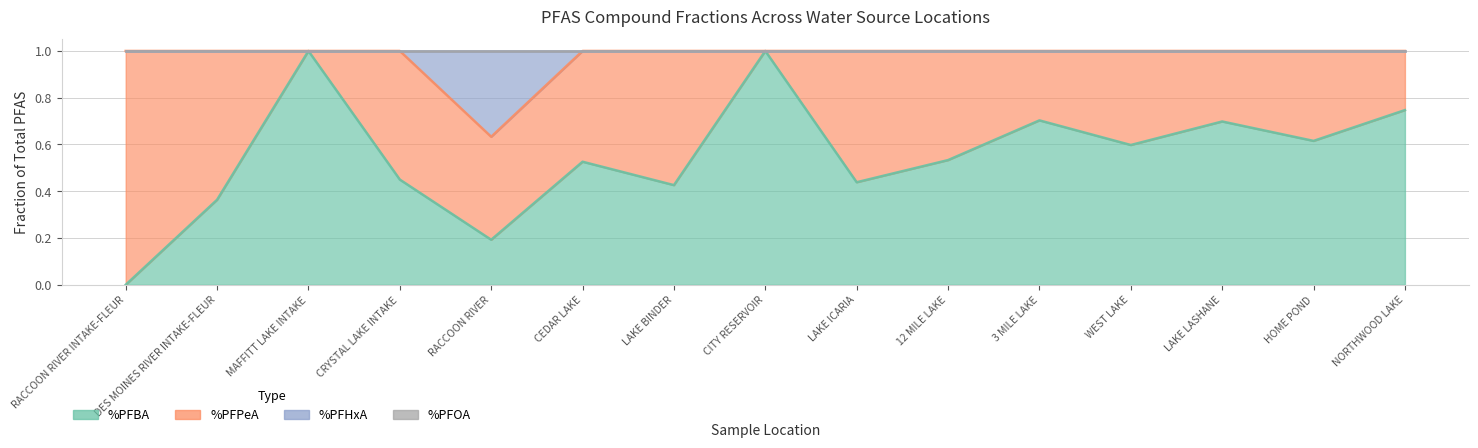

Between WEST LAKE and HOME POND, which is larger?

HOME POND